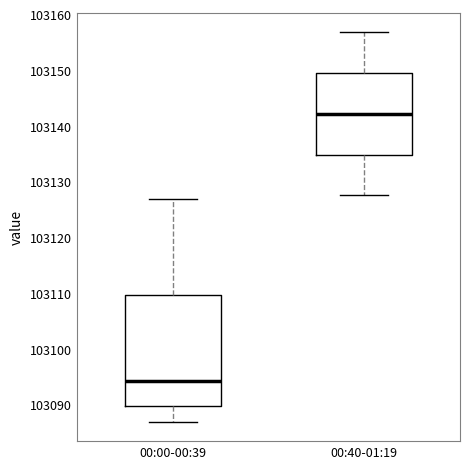

Which box is the tallest, from its lower edge to its upper edge?

00:00-00:39